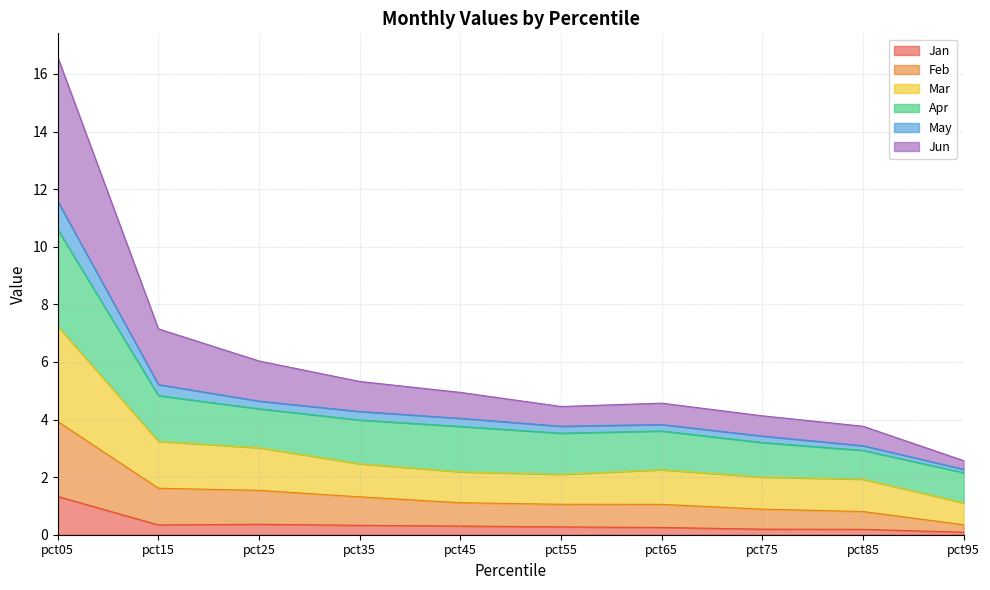

What is the highest value of the Jan series?

1.3